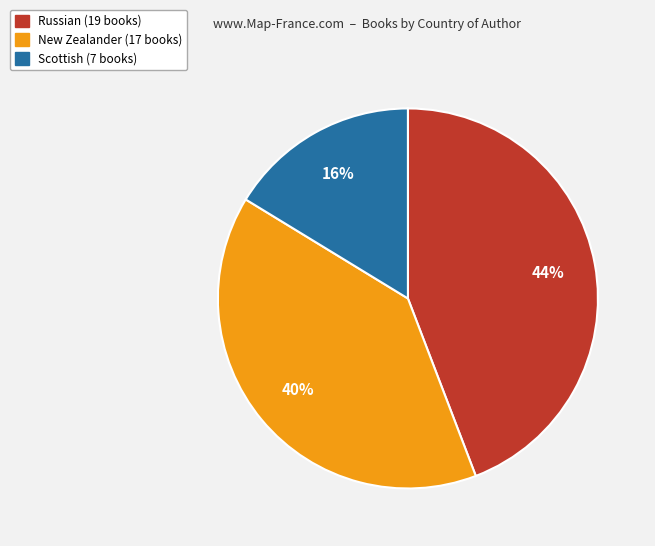

Which category has the biggest portion of the pie?

Russian